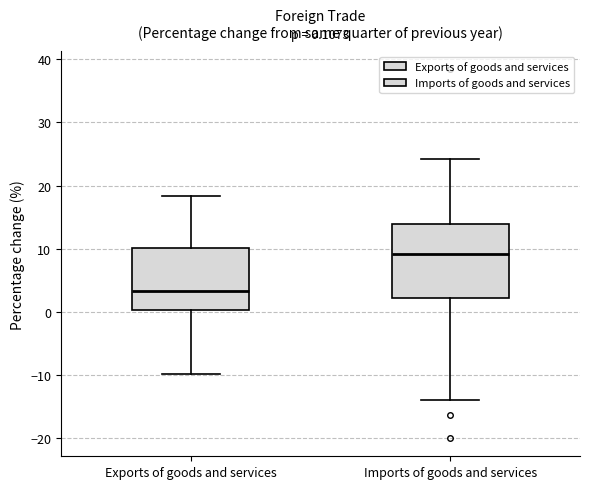

Comparing the boxes themselves (not the whiskers), which one is the tallest?

Imports of goods and services